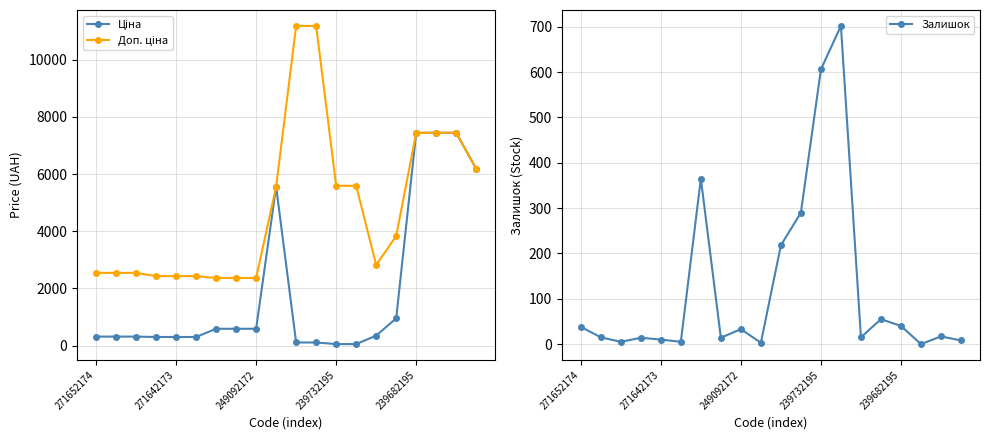

What is the difference between the highest and lowest values at 19?

6174.6